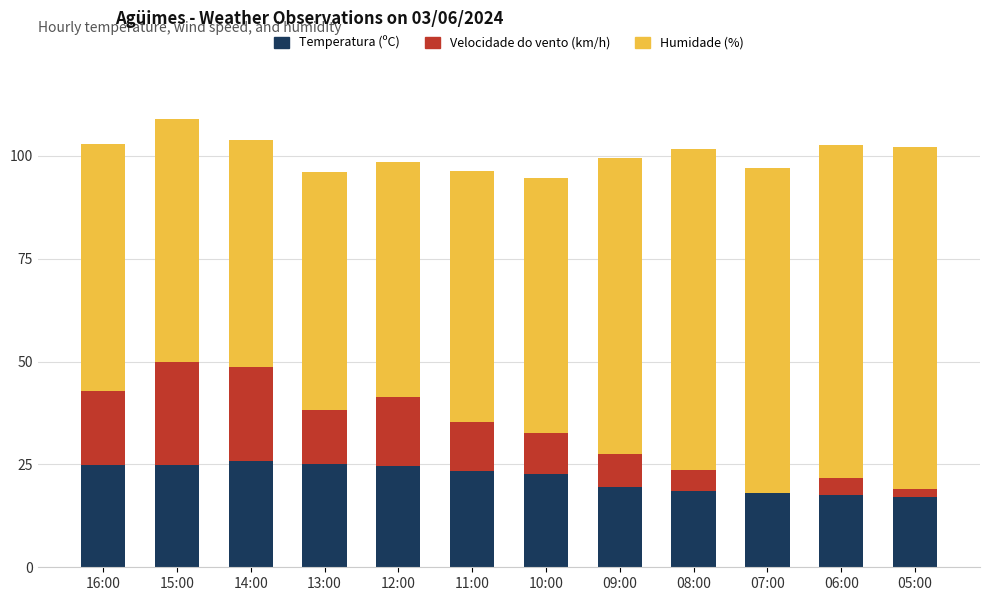

Does the chart contain stacked bars?

Yes